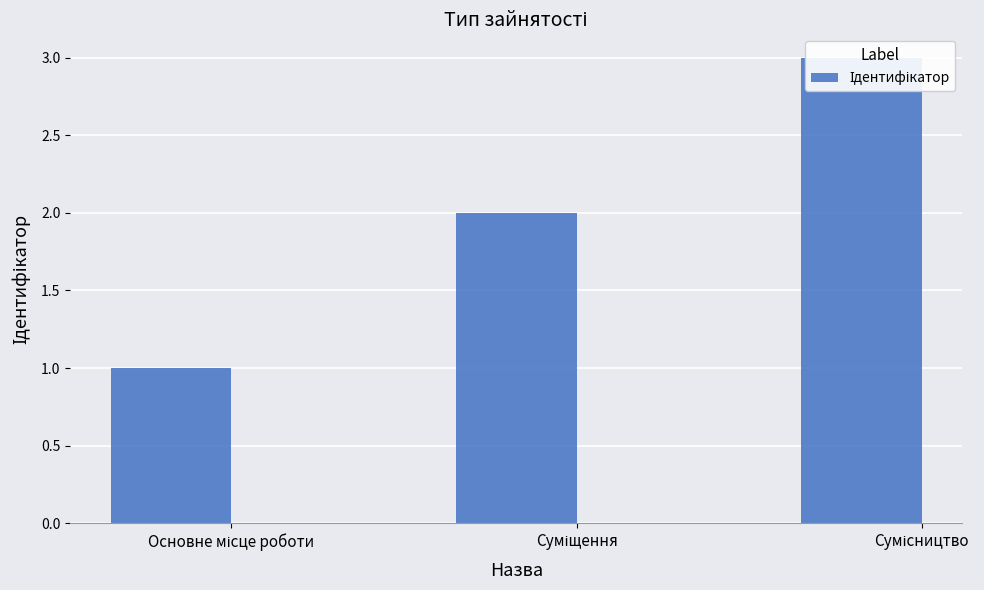

Reading left to right, what are all the values shown in this chart?

Основне місце роботи=1	Суміщення=2	Сумісництво=3